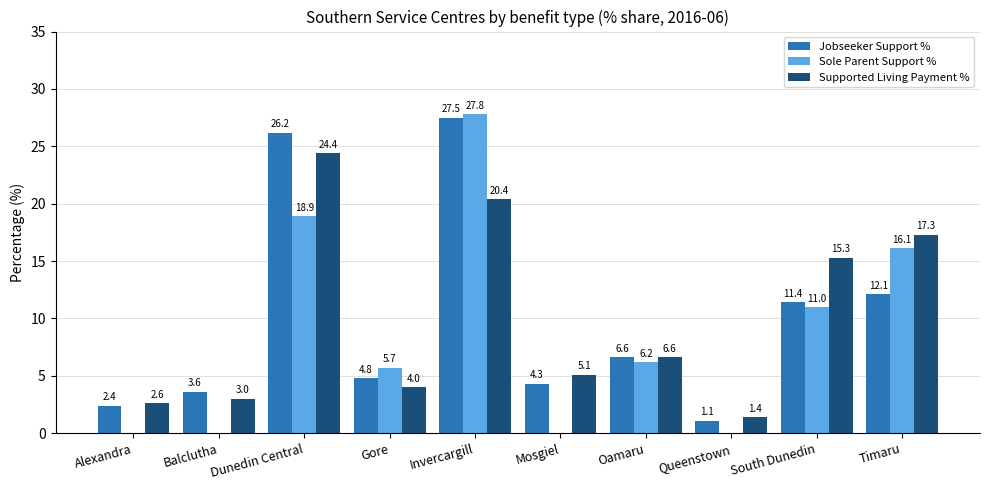

Between Balclutha and Dunedin Central, which series saw the biggest shift?

Jobseeker Support %